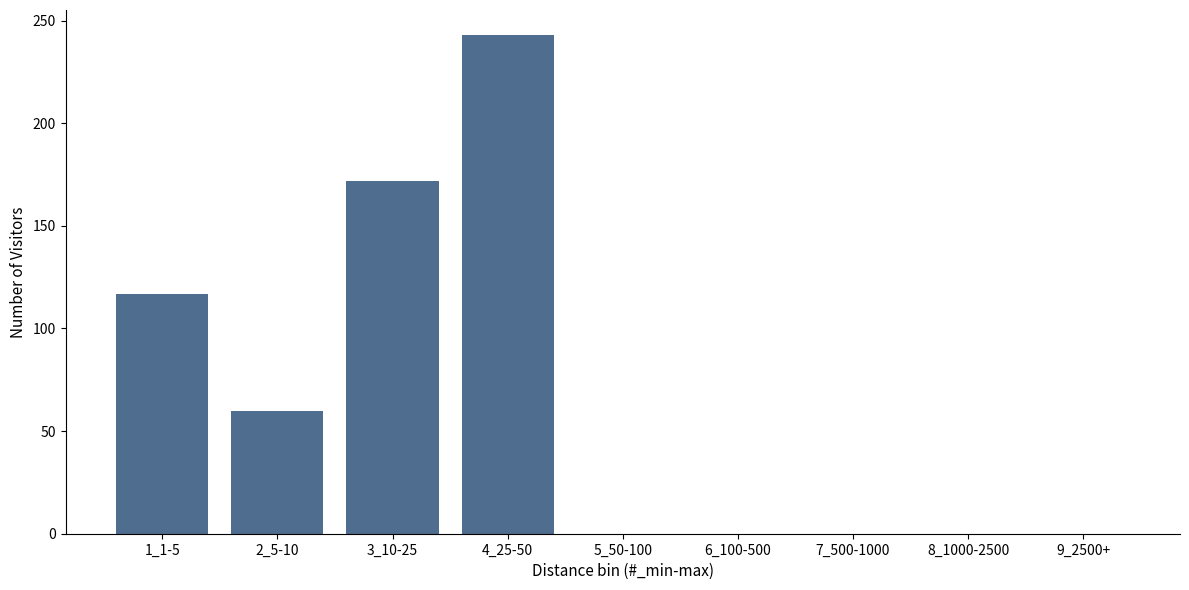

Reading left to right, extract all data points from this chart.

1_1-5=117	2_5-10=60	3_10-25=172	4_25-50=243	5_50-100=0	6_100-500=0	7_500-1000=0	8_1000-2500=0	9_2500+=0